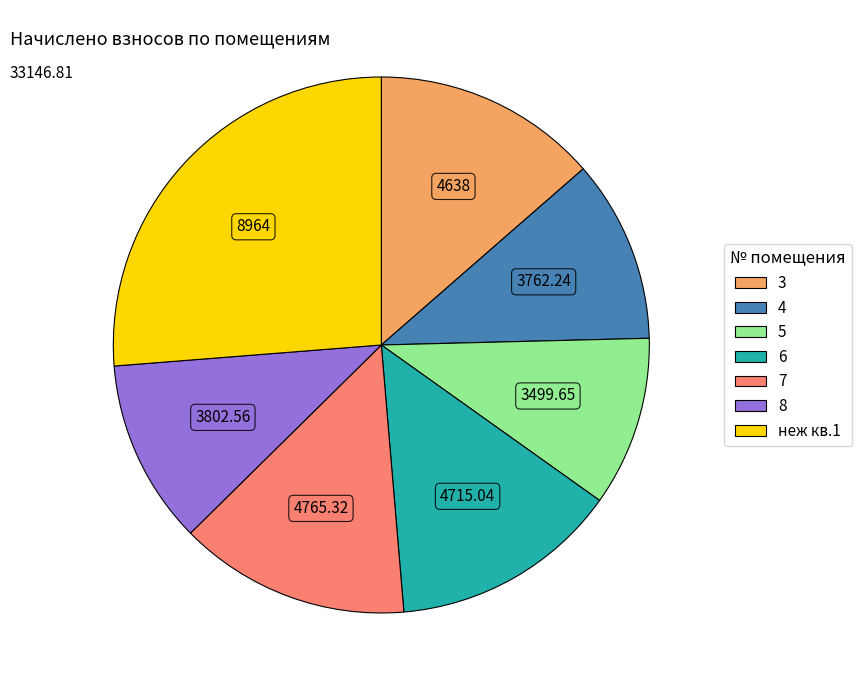

Combined, do 5 and 3 account for over 50%?

No